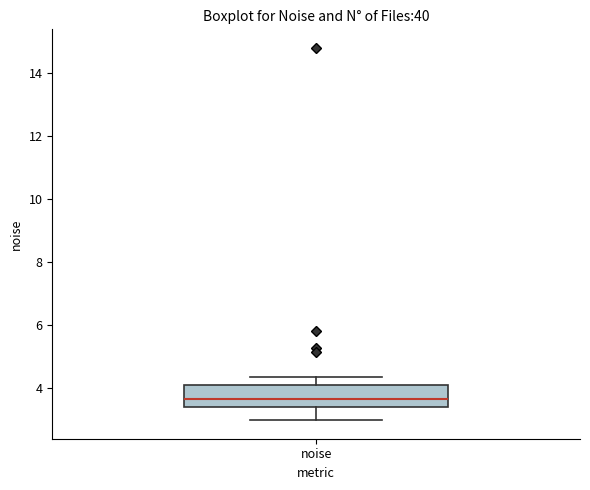

Read this box plot against the y-axis: the position of the median line, the range covered by the box, and the ends of both whiskers. The values are not printed on the chart, so give them approximately, as read against the axis.

median 3.6, box 3.4 to 4.0, whiskers 3.0 to 4.4